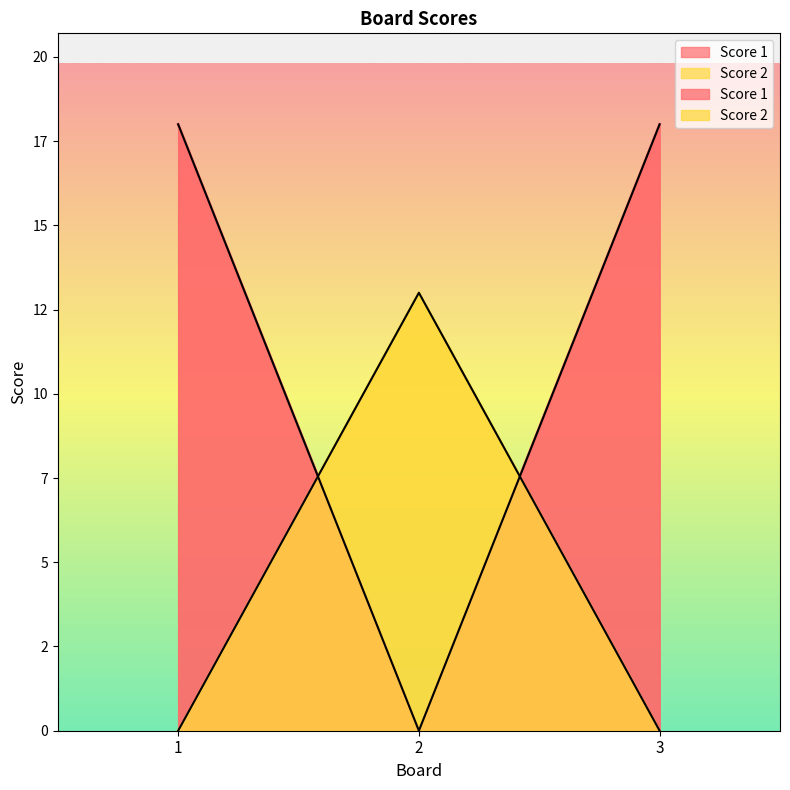

True or false: Score 1 has a value of 18 at 3.

True